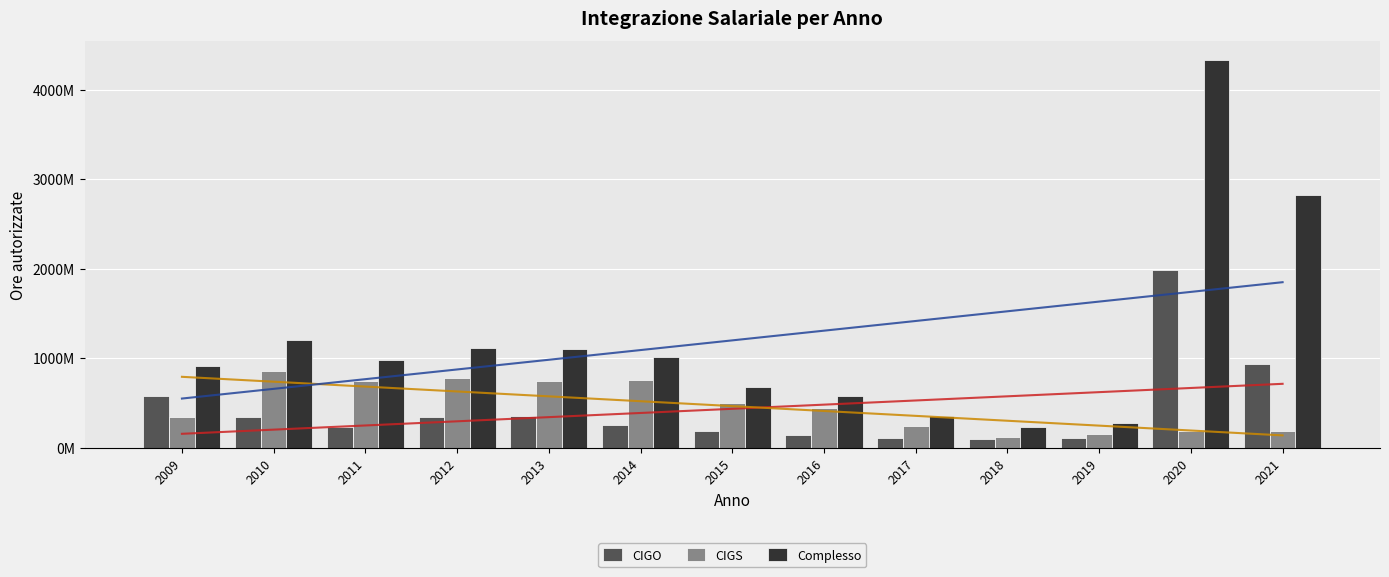

What are all the series names shown in the legend?

CIGO, CIGS, Complesso